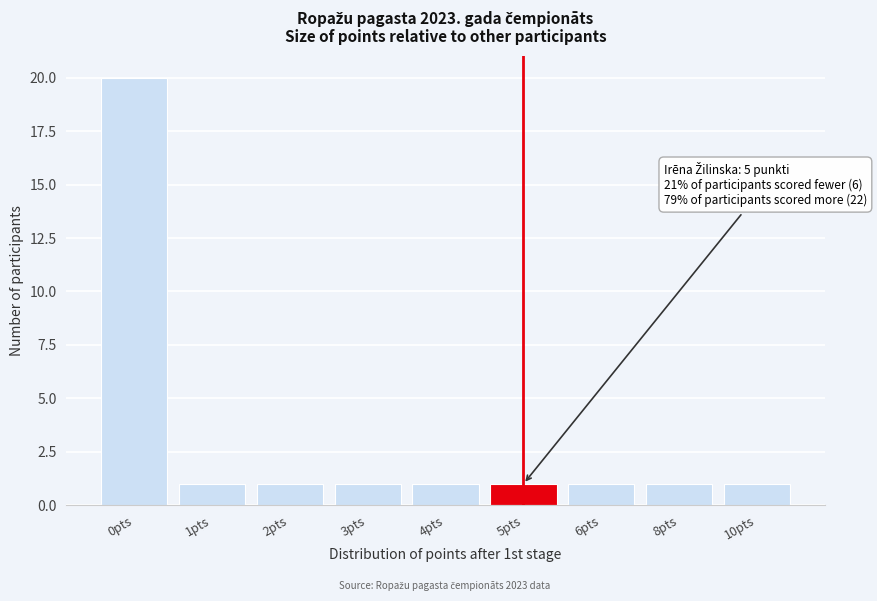

Reading left to right, what are all the values shown in this chart?

20	1	1	1	1	1	1	1	1